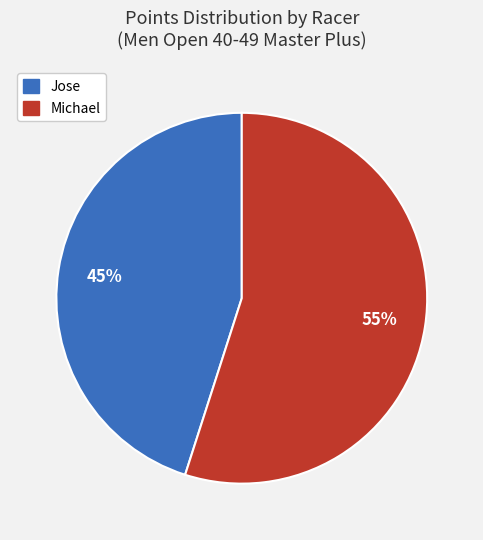

Does any single category account for the majority?

Yes